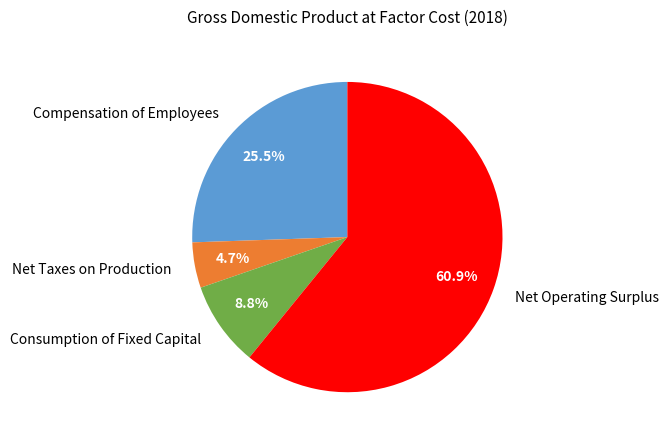

Which category has the smallest portion of the pie?

Net Taxes on Production